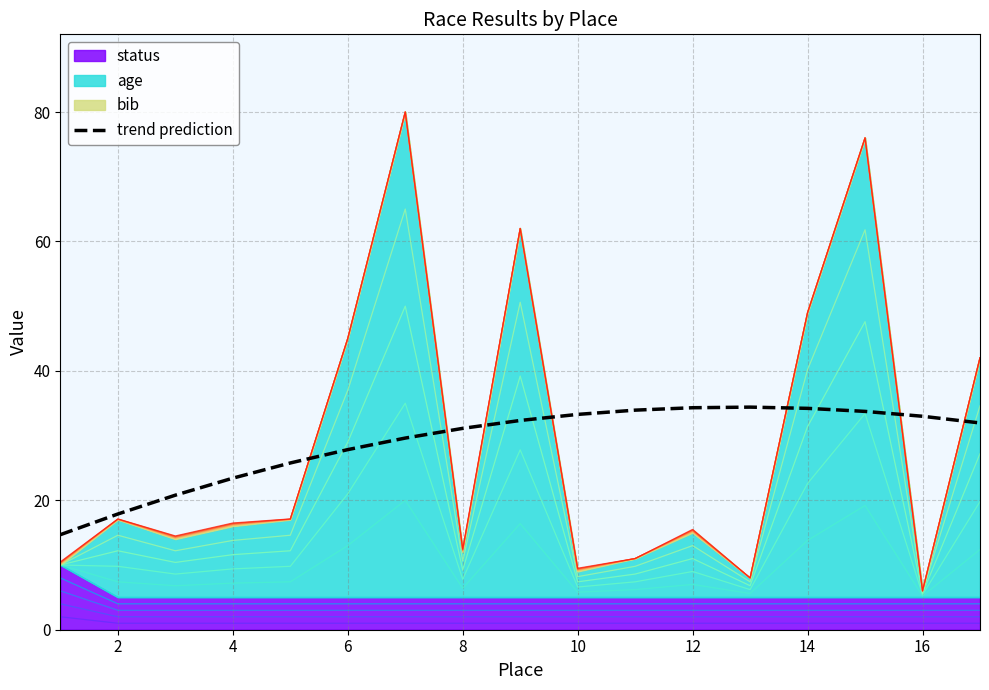

What is the difference between the maximum and minimum values?

19.7